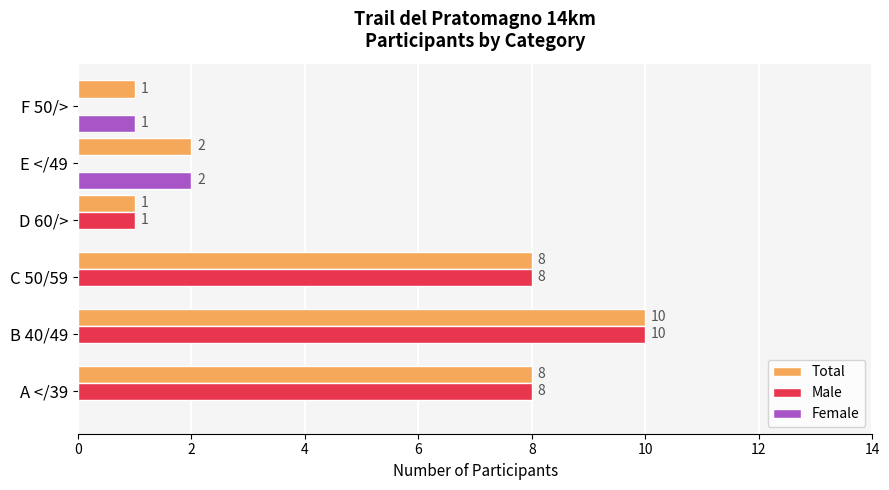

Is the value of Female at C 50/59 greater than the value of Total at F 50/>?

No